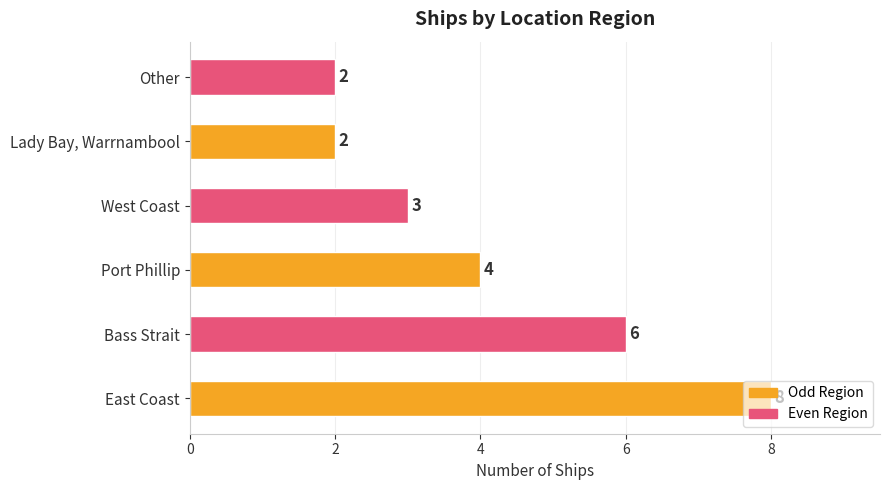

What is the average value?

4